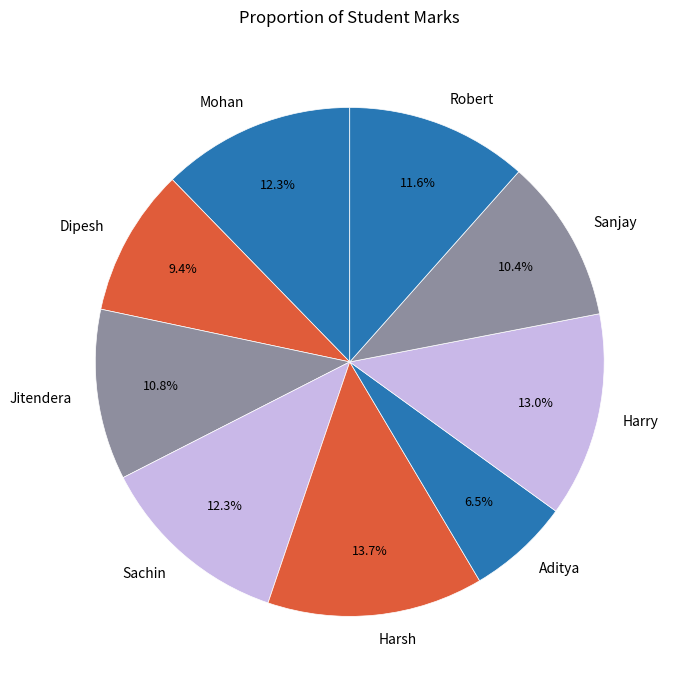

To the nearest percent, what is the average slice percentage?

11%